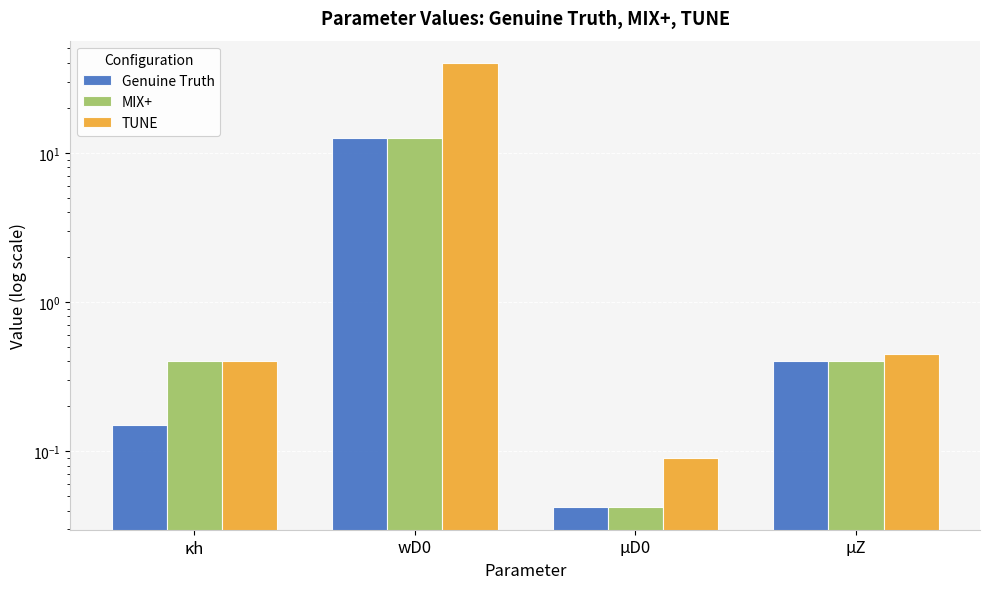

Rank the series by their maximum value, from highest to lowest.

TUNE, Genuine Truth, MIX+